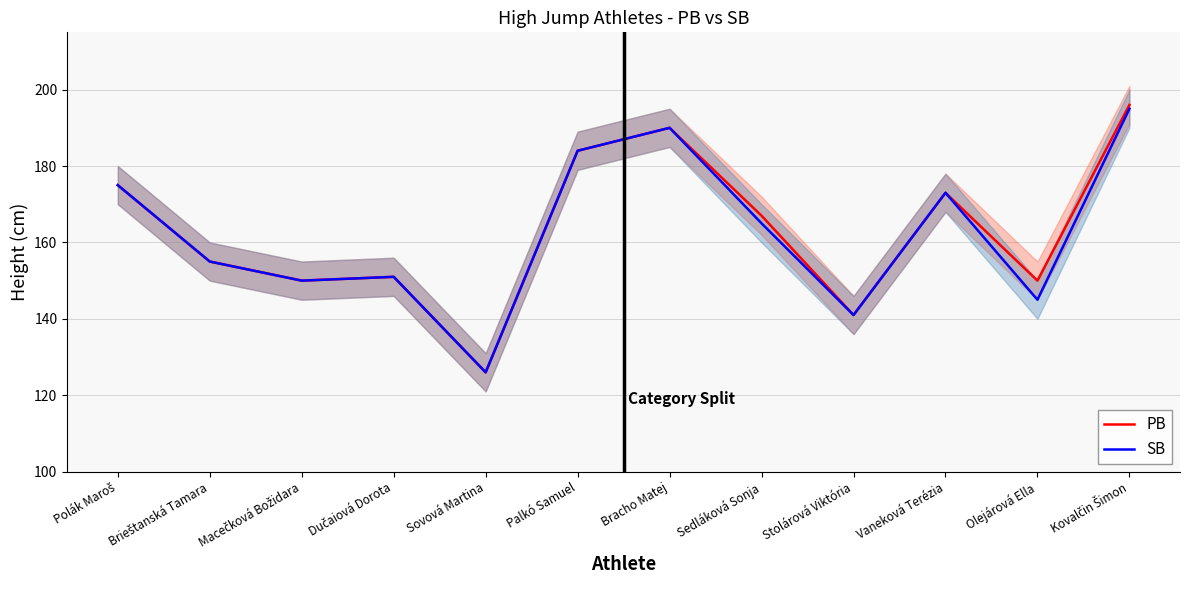

What are all the series names shown in the legend?

PB, SB